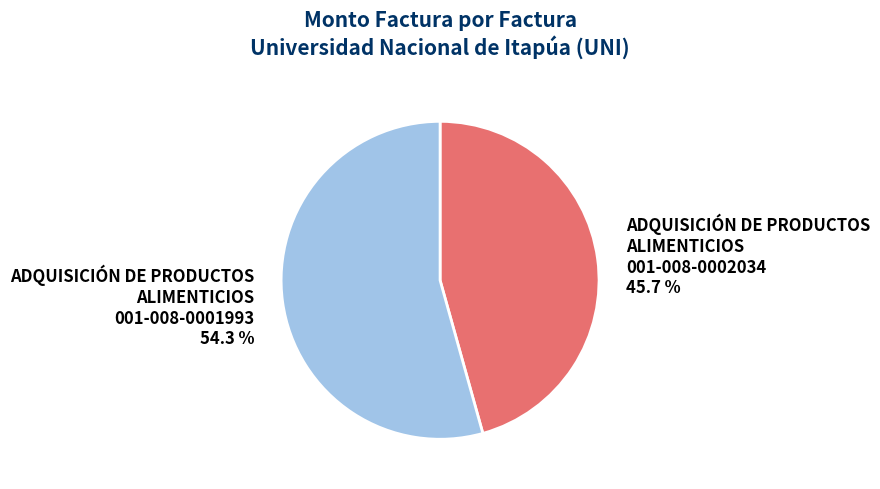

Approximately how many times larger is the value at ADQUISICIÓN DE PRODUCTOS ALIMENTICIOS 001-008-0002034 compared to ADQUISICIÓN DE PRODUCTOS ALIMENTICIOS 001-008-0001993?

0.8